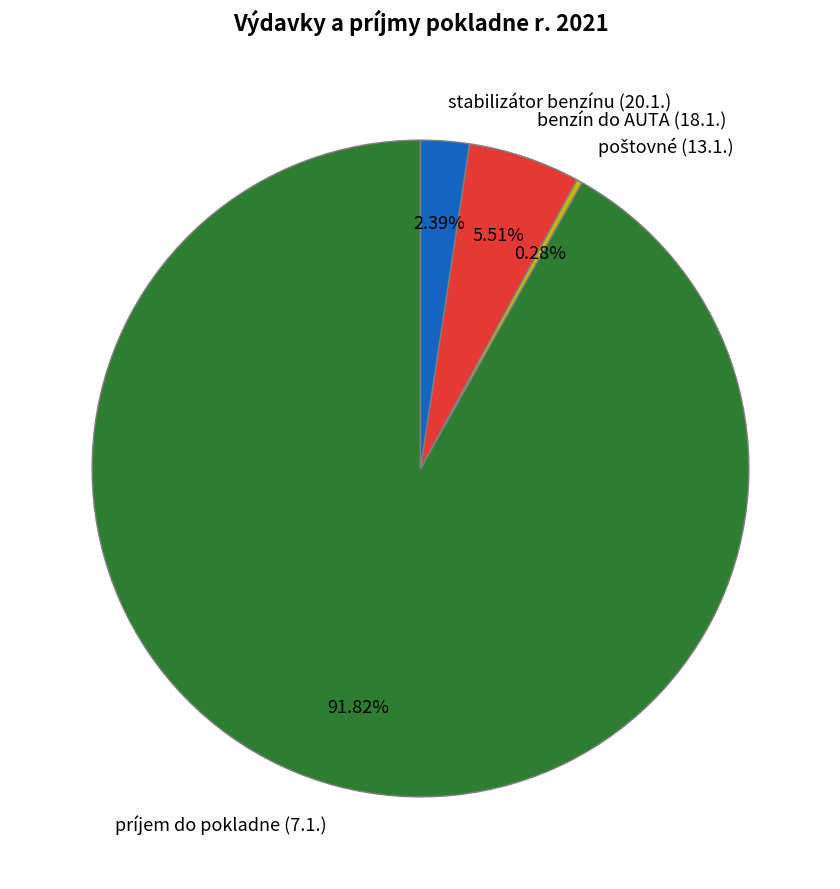

Does príjem do pokladne (7.1.) account for over 50% of the chart?

Yes